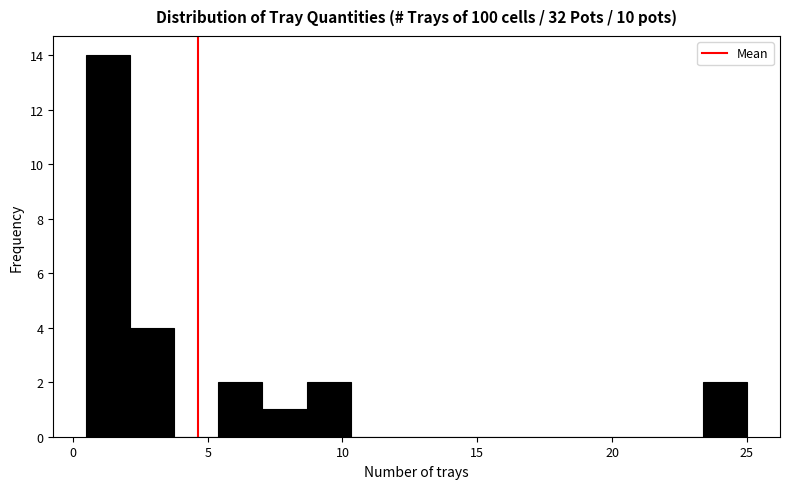

Read against the x-axis, roughly where is the centre of the tallest bar?

1.5